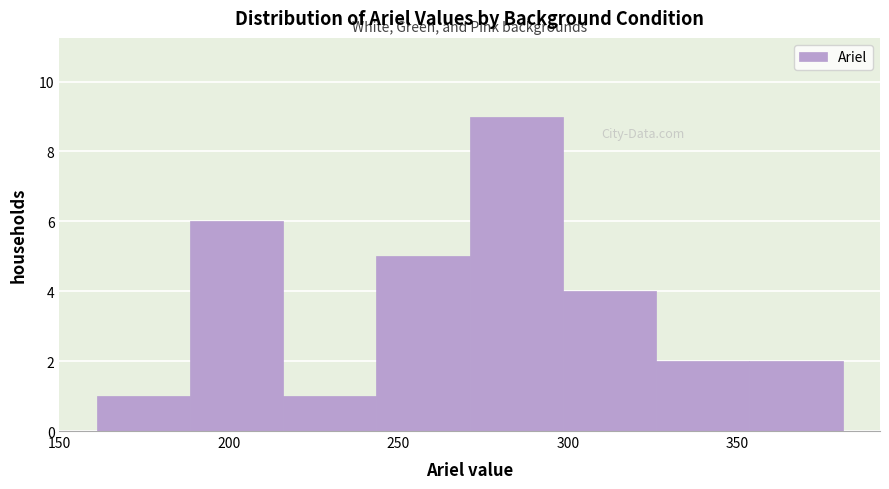

What is the height of the bar covering 326.0 to 353.5 on the x-axis? Neither the bar edges nor the heights are printed on the chart, so give them approximately, as read against the axes.

2